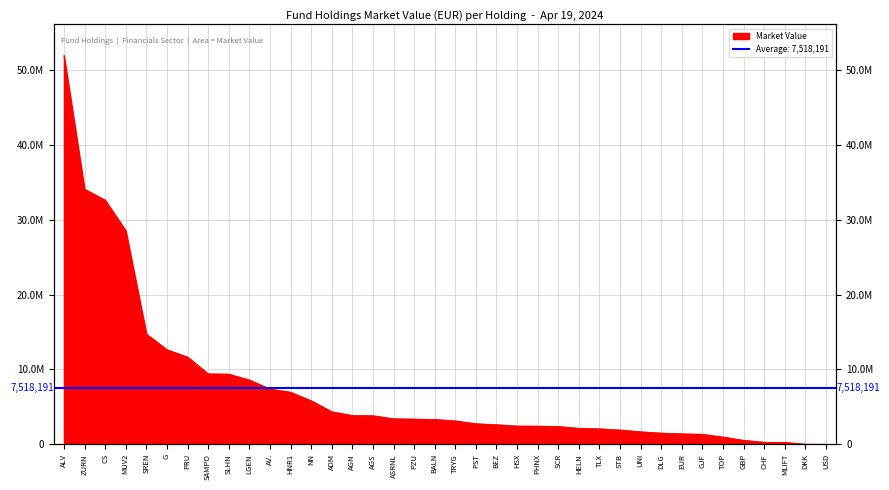

The value at SAMPO is 14058234.6. True or false?

False